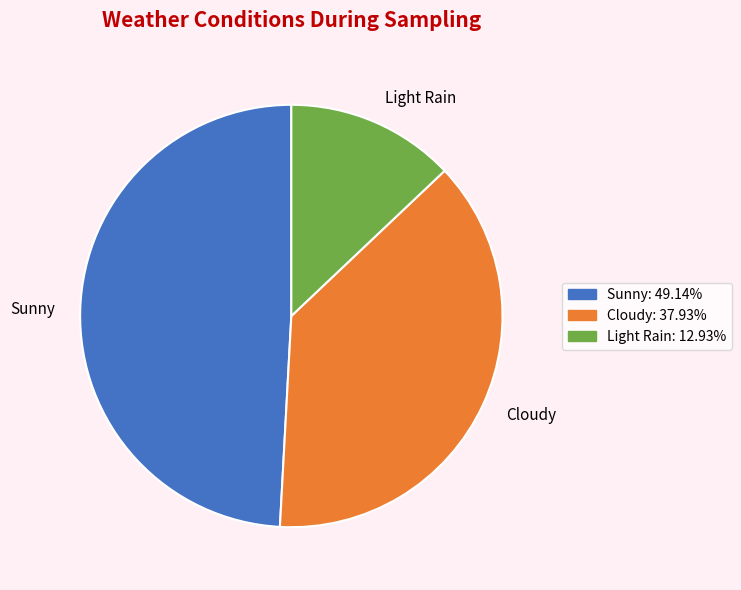

Is the sum of Sunny and Cloudy greater than half?

Yes